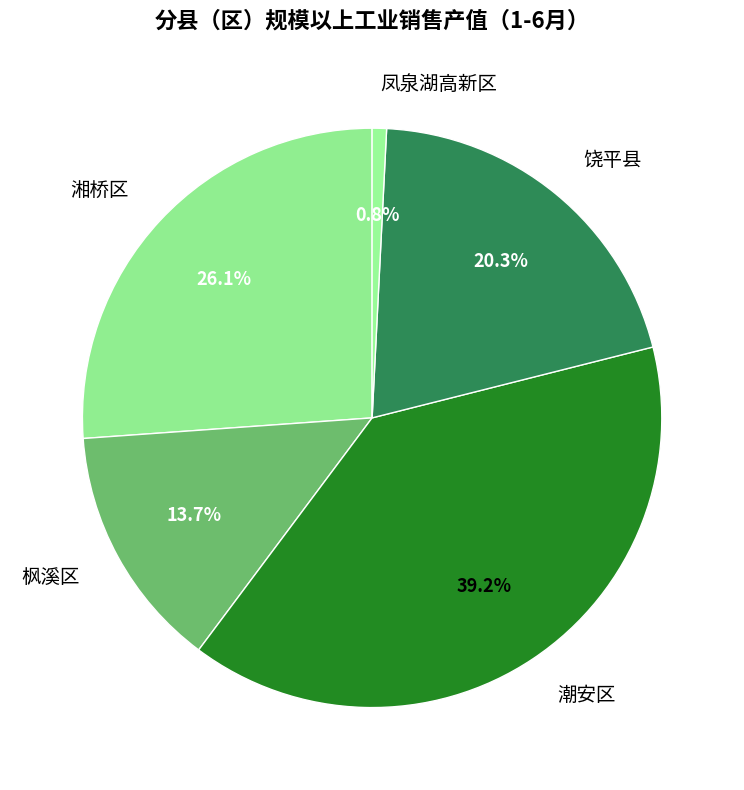

Is it true that 枫溪区 is 14% of the pie?

True